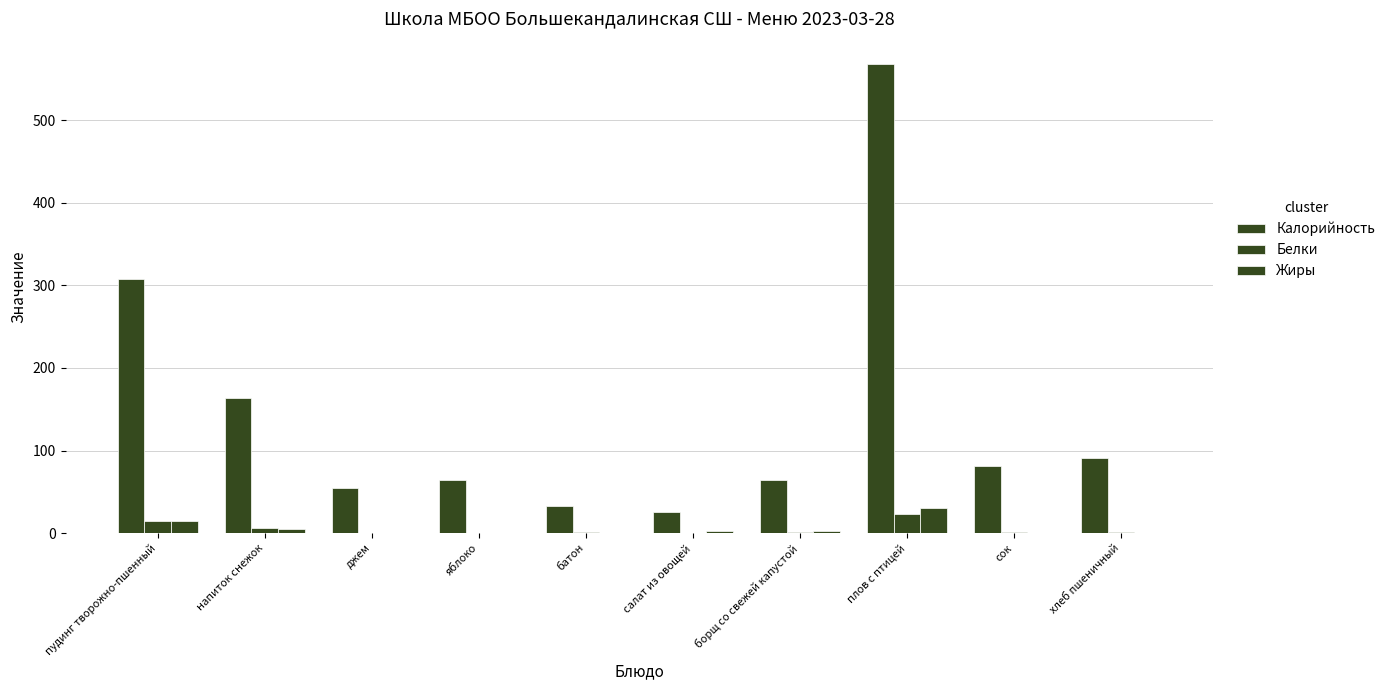

How many values in the Калорийность series exceed 81?

5